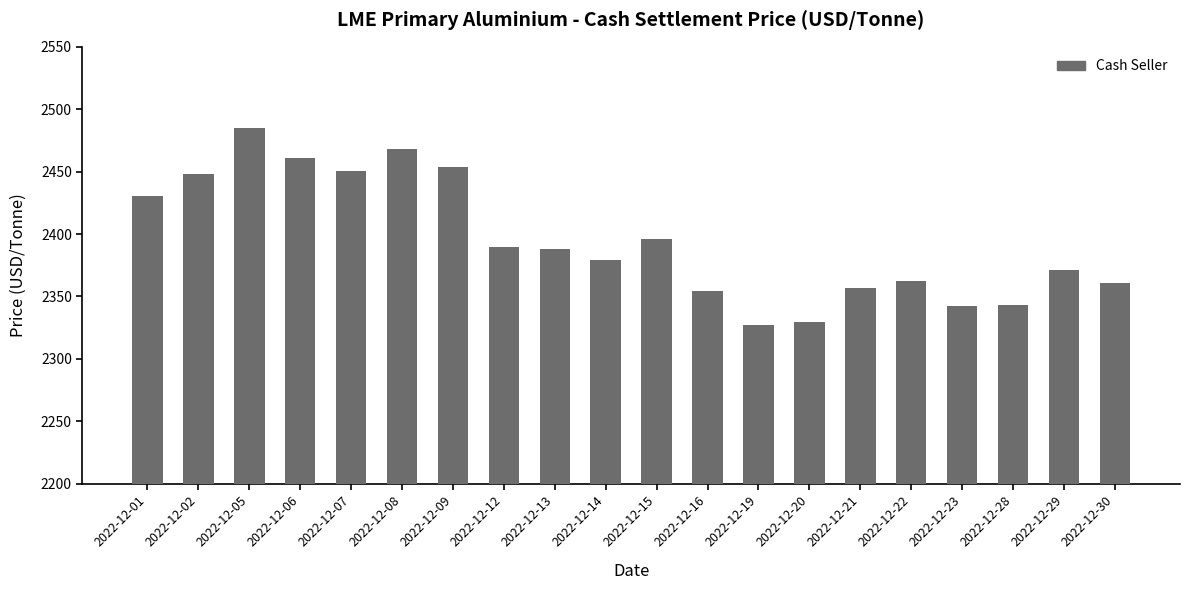

At which label does the data first exceed 2388?

2022-12-01